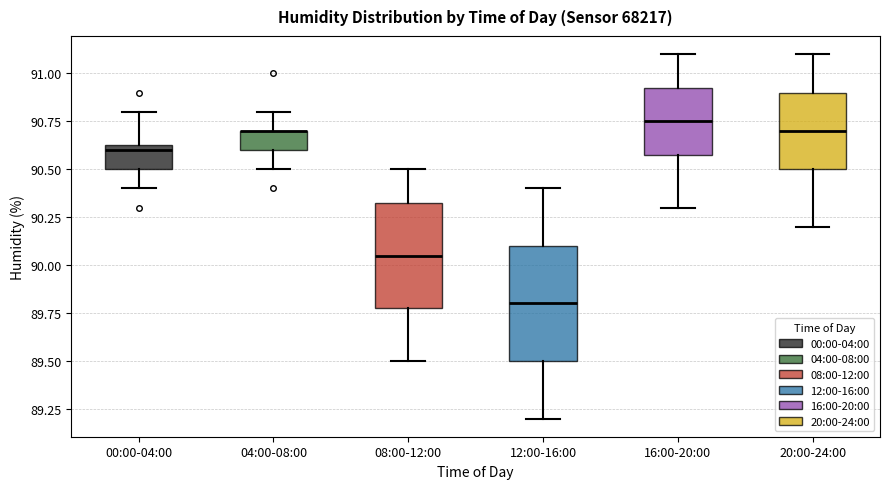

Reading left to right, read every box against the y-axis: the position of its median line, the range the box covers, and the ends of its whiskers. The values are not printed on the chart, so give them approximately, as read against the axis.

00:00-04:00: median 90.60, box 90.50 to 90.65, whiskers 90.40 to 90.80
04:00-08:00: median 90.70 (drawn on the box's upper edge), box 90.60 to 90.70, whiskers 90.50 to 90.80
08:00-12:00: median 90.05, box 89.80 to 90.35, whiskers 89.50 to 90.50
12:00-16:00: median 89.80, box 89.50 to 90.10, whiskers 89.20 to 90.40
16:00-20:00: median 90.75, box 90.60 to 90.95, whiskers 90.30 to 91.10
20:00-24:00: median 90.70, box 90.50 to 90.90, whiskers 90.20 to 91.10